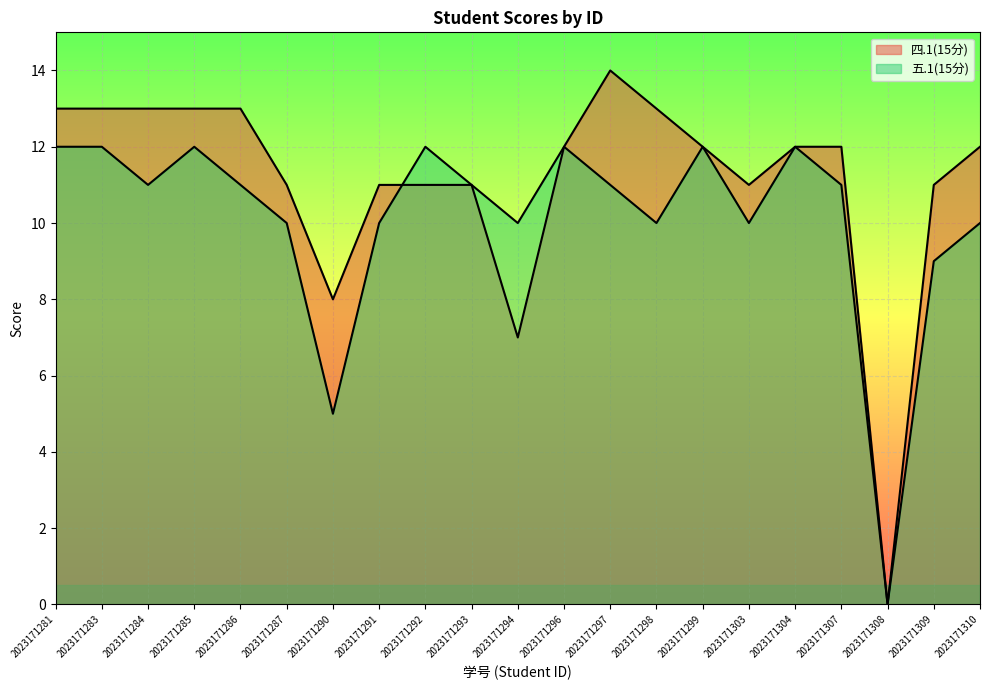

At which label does 四.1(15分) first exceed 12?

2023171281